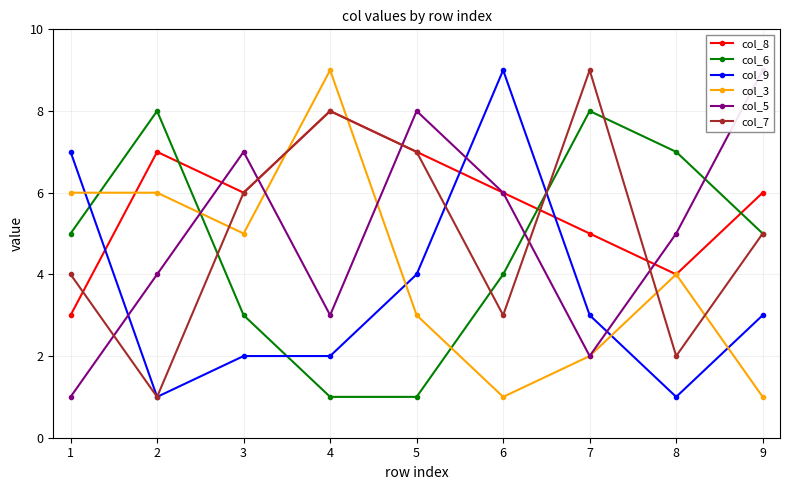

What is the value of the col_9 point at the 8th from the left?

1